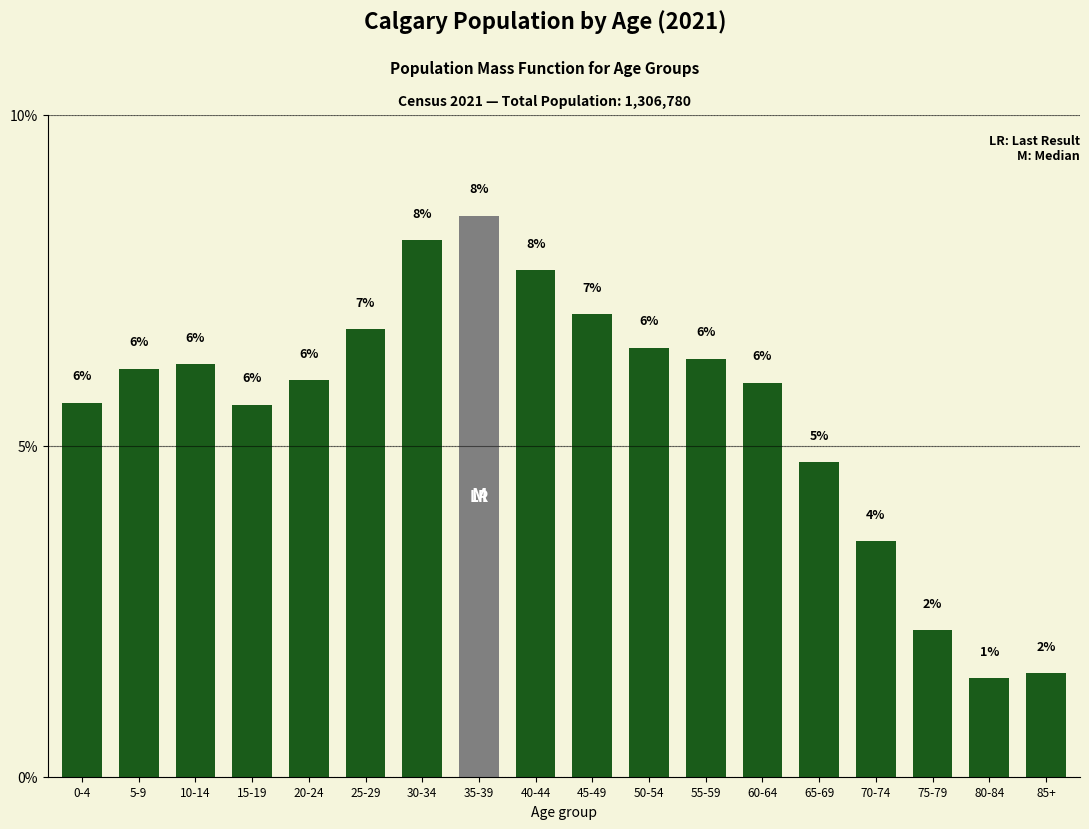

What is the difference between the maximum and minimum values?

7.0